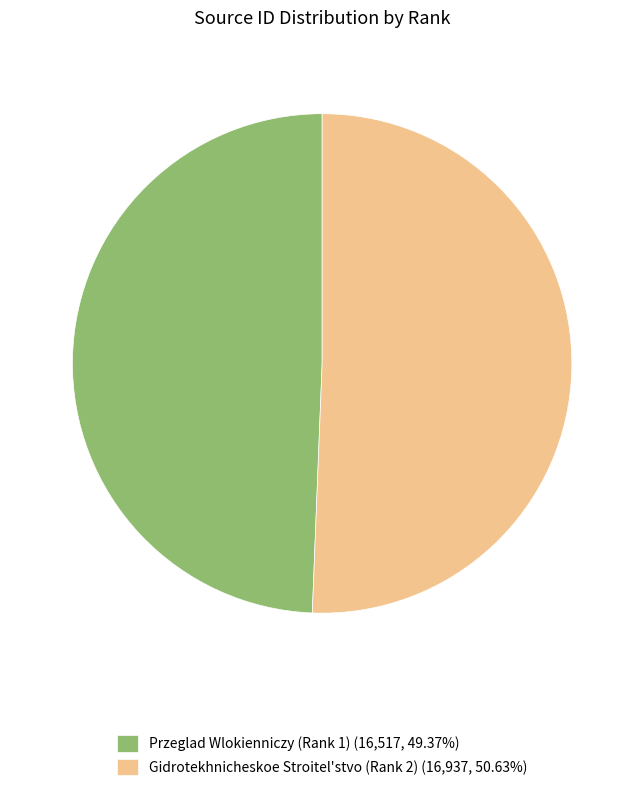

Is it true that Przeglad Wlokienniczy (Rank 1) is 49% of the pie?

True